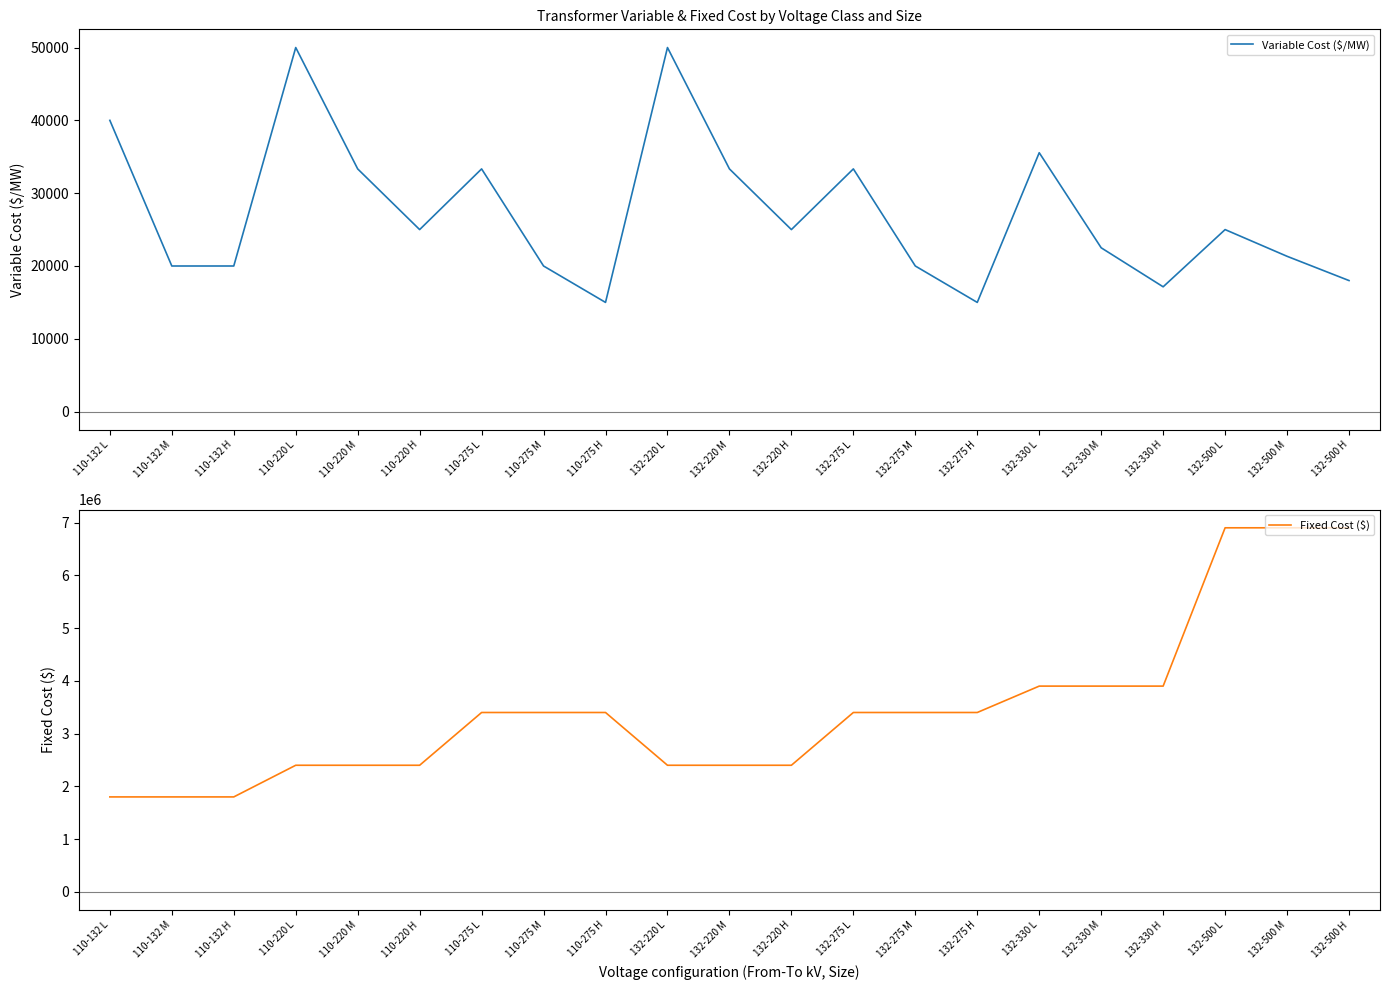

What position from the right is 110-275 L?

15